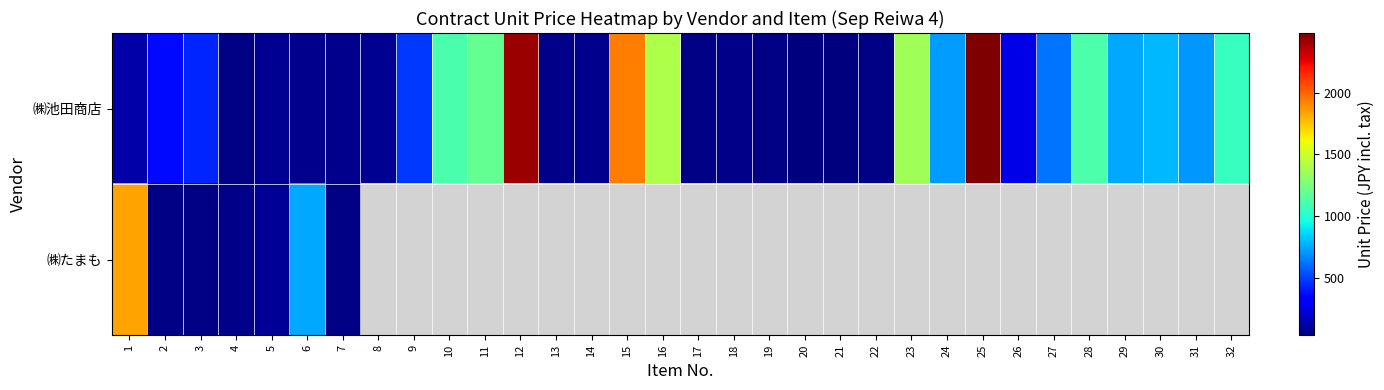

Where is ㈱たまも nearest to the value 939?

6